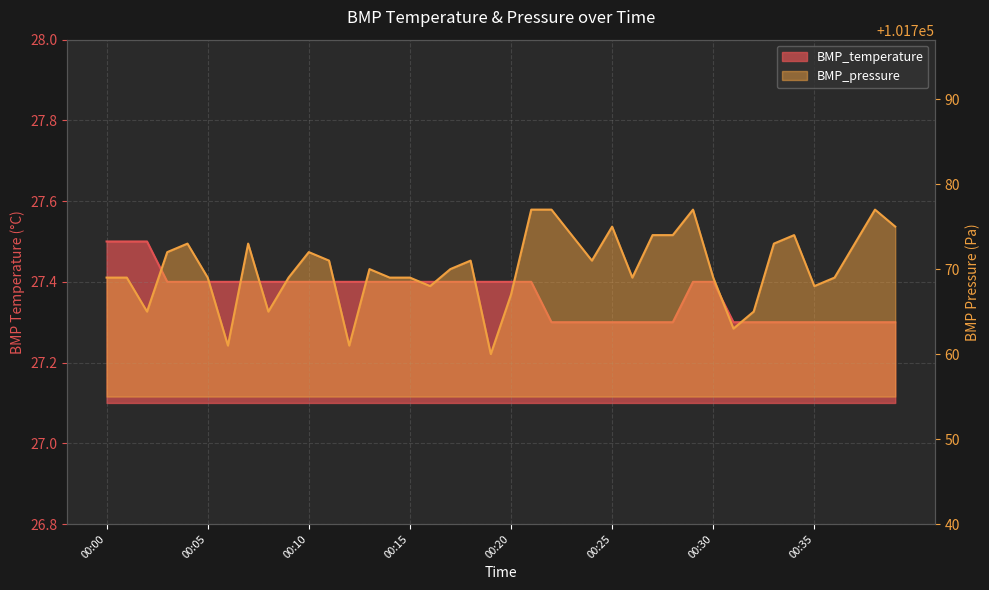

At which category does the chart reach its minimum across all series?

00:22